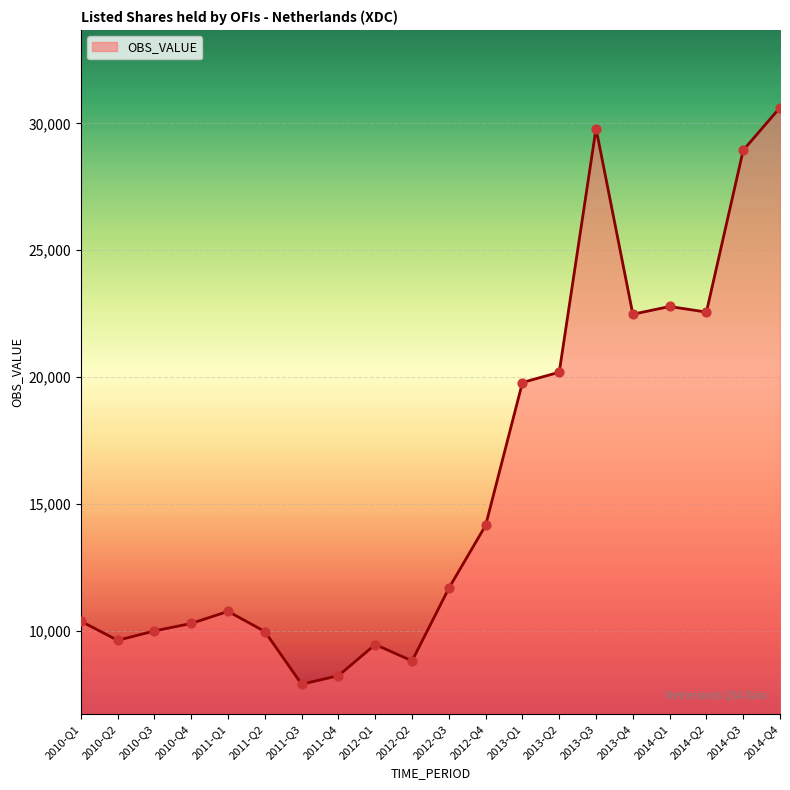

What is the change in value from 2013-Q1 to 2013-Q2?

+406